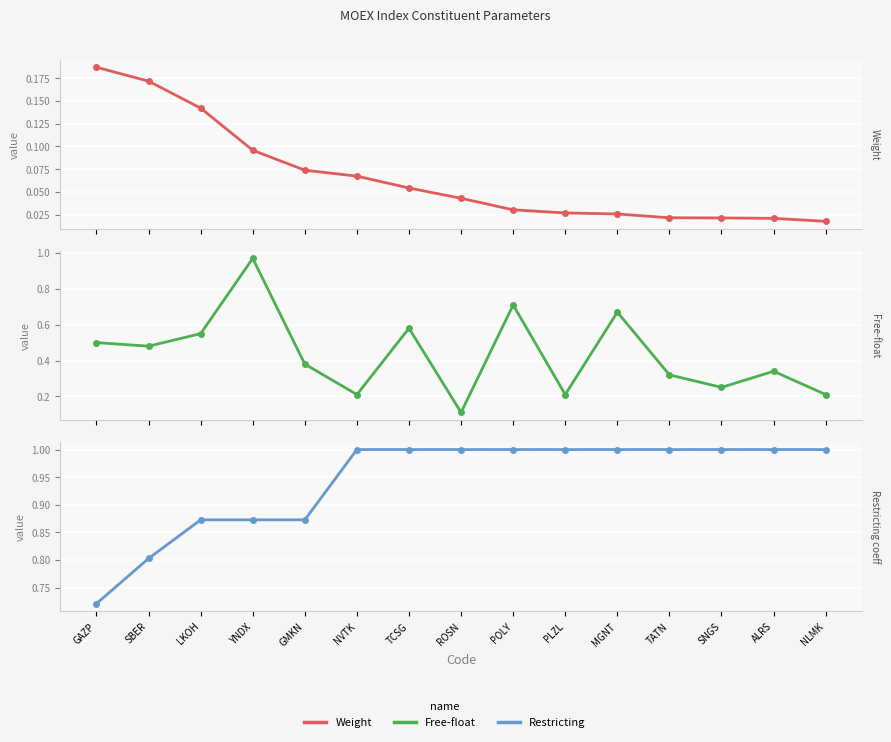

Is it true that Free-float equals 0.1 at LKOH?

False